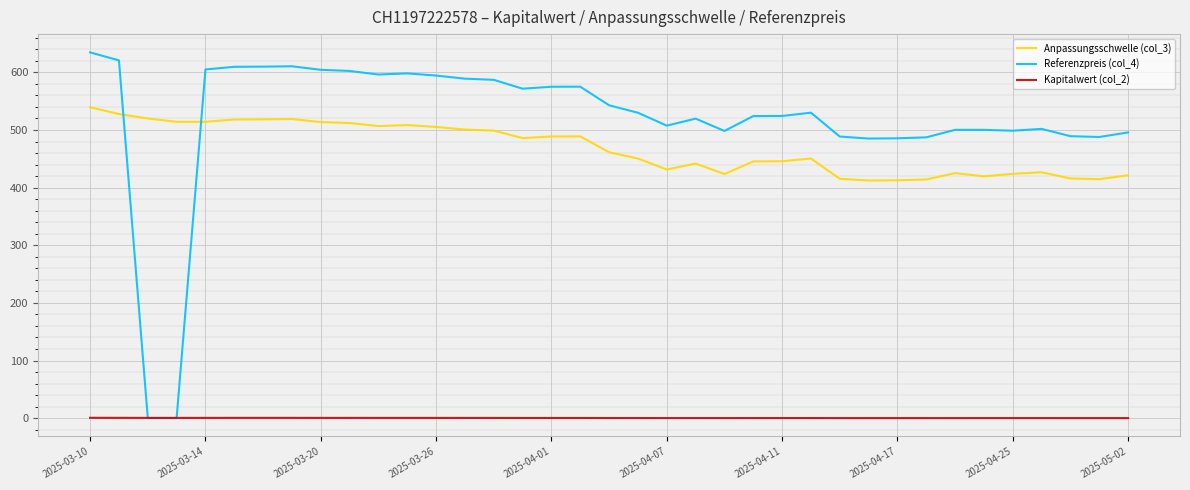

At how many categories does at least one series exceed 19?

37